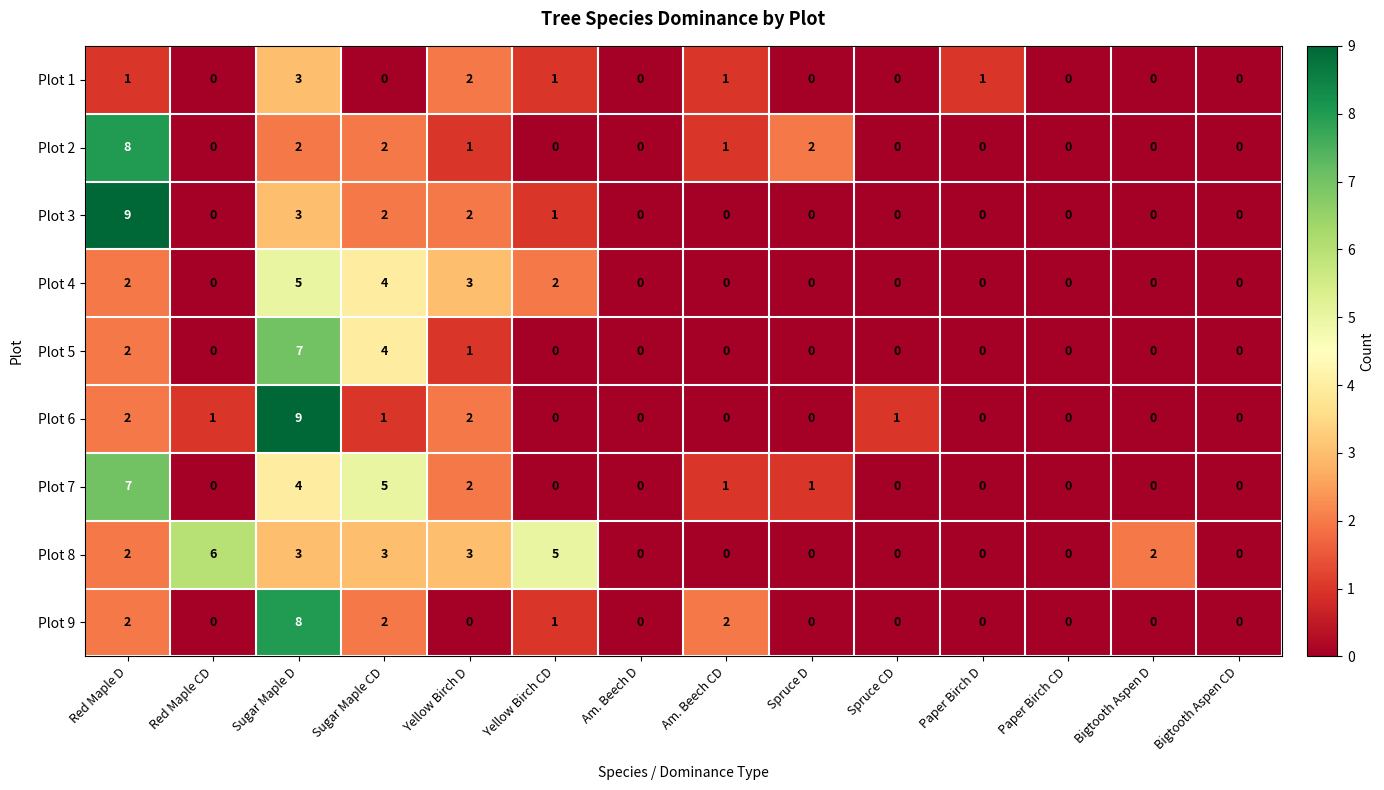

Which series changed the most between Red Maple D and Sugar Maple CD?

Plot 3